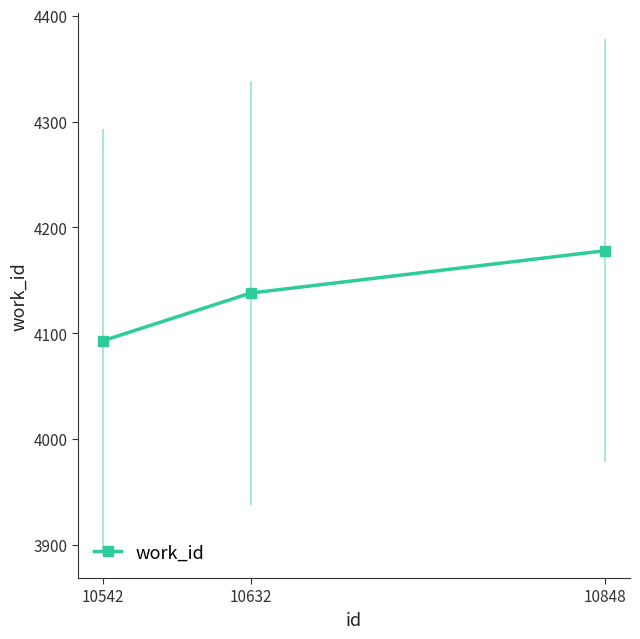

How many values are between 4093 and 4178?

3